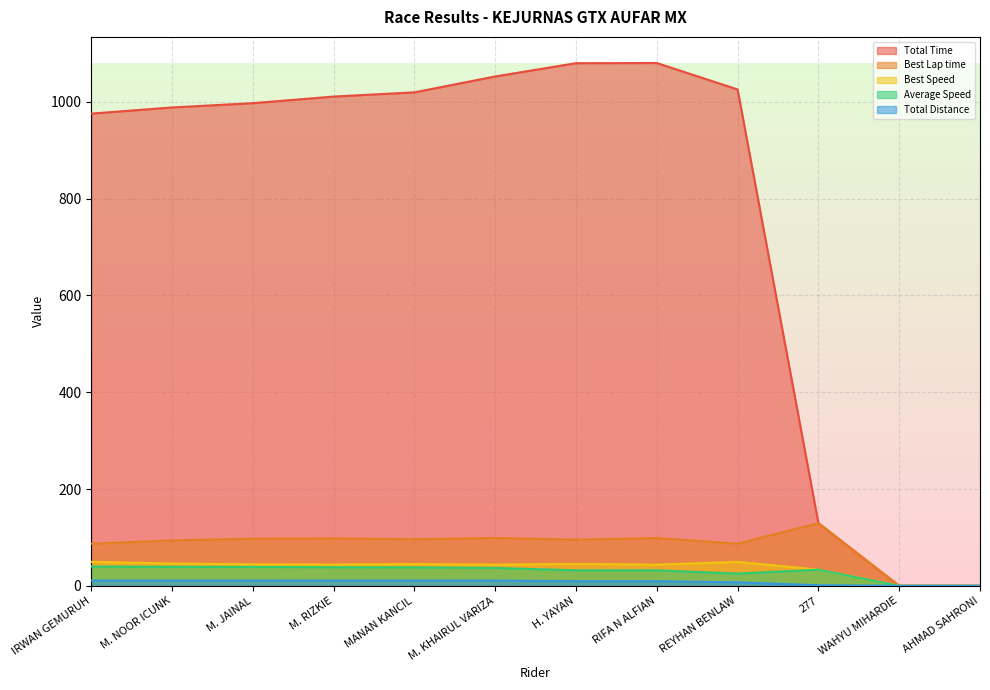

What is the approximate value of Total Distance at H. YAYAN?

9.6